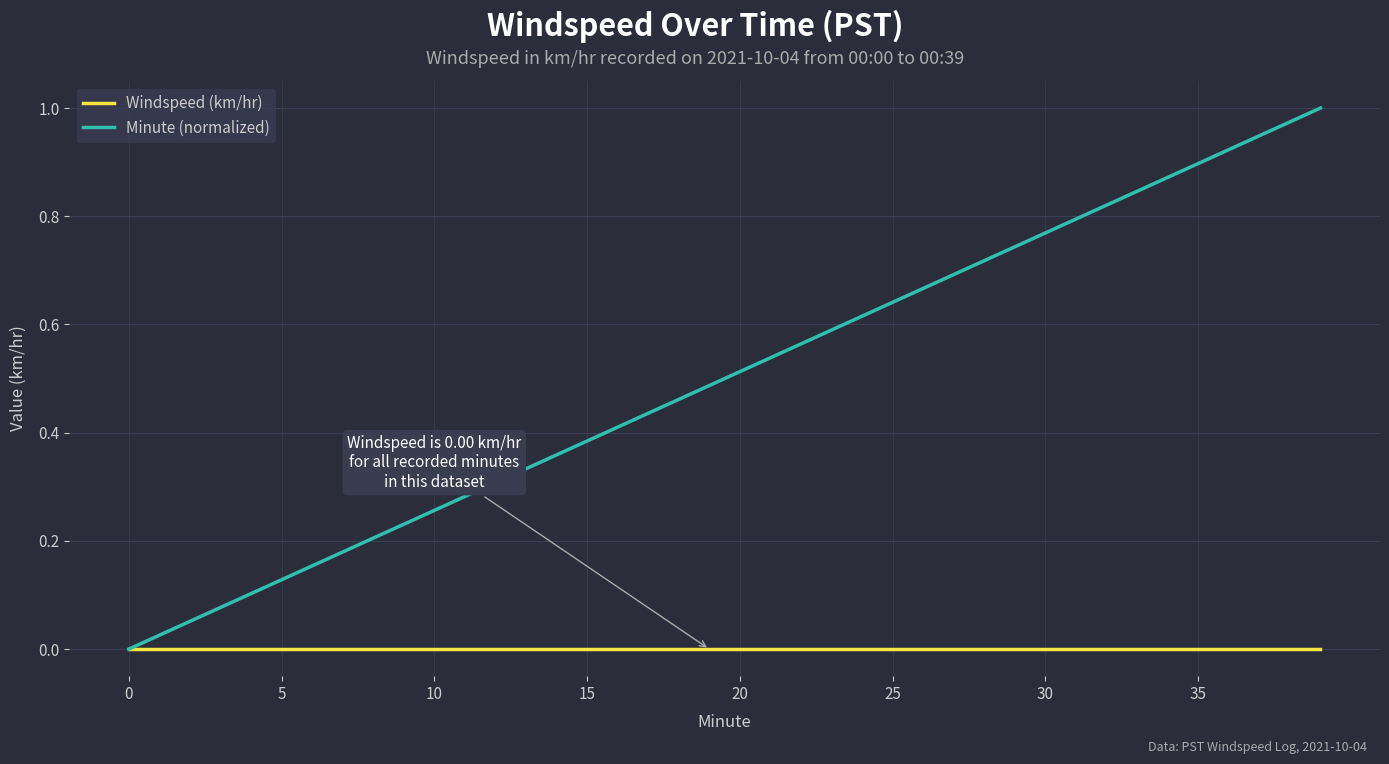

Which series has the widest spread of values?

Minute (normalized)